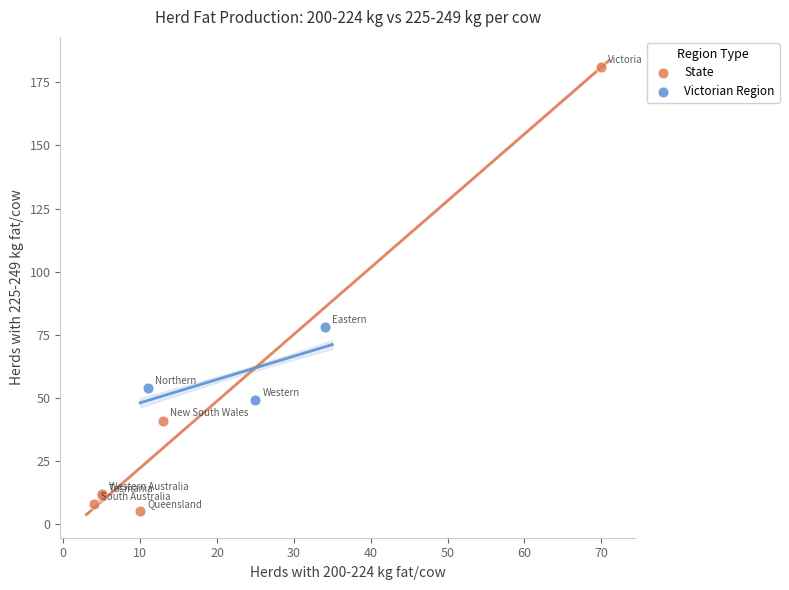

Which series has the largest Y range (max minus min)?

State